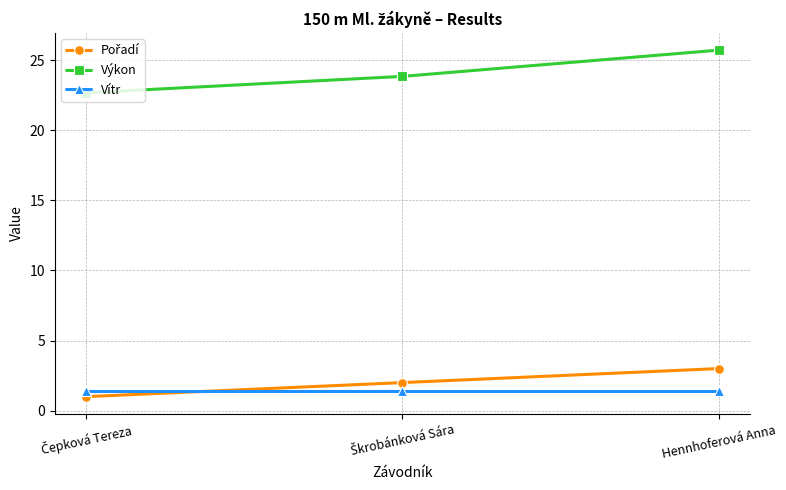

How many series are shown in this chart?

3